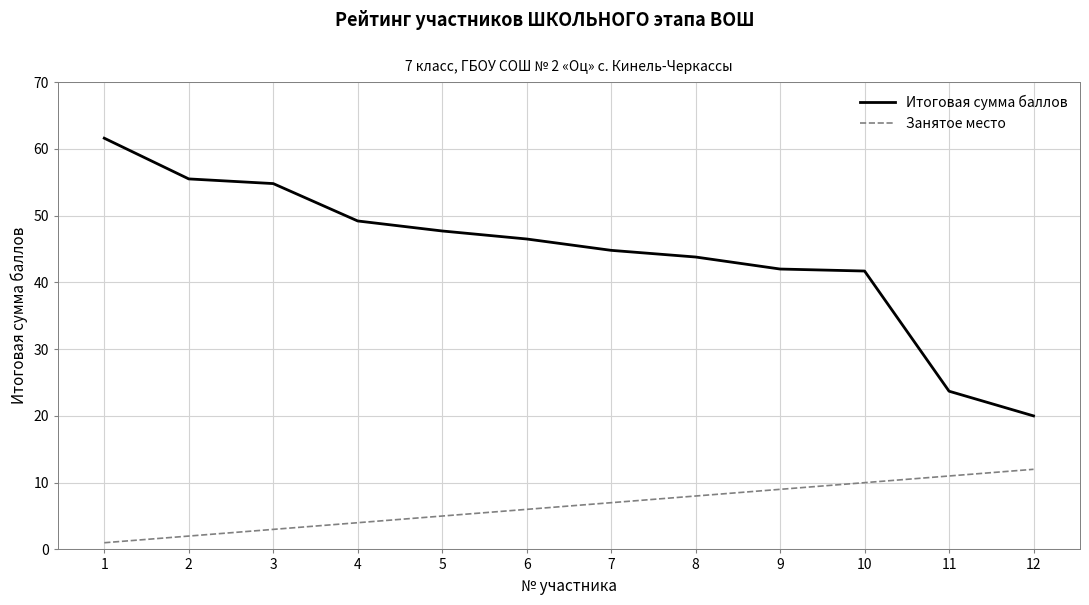

Rank the series by their average value, from lowest to highest.

Занятое место, Итоговая сумма баллов